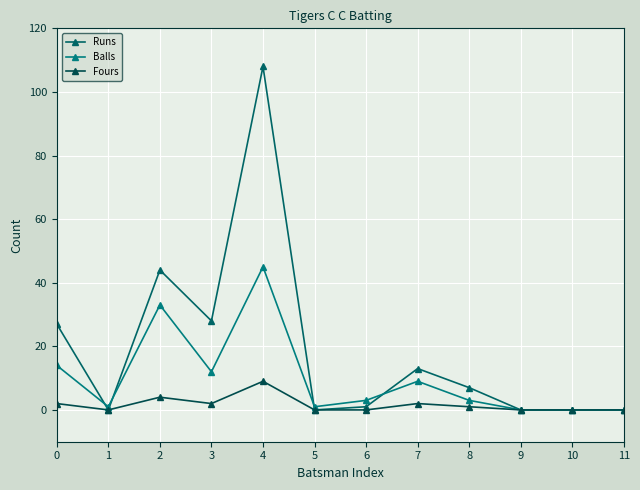

Reading right to left, extract all data points from this chart.

Runs: 11=0	10=0	9=0	8=7	7=13	6=1	5=0	4=108	3=28	2=44	1=0	0=27
Balls: 11=0	10=0	9=0	8=3	7=9	6=3	5=1	4=45	3=12	2=33	1=1	0=14
Fours: 11=0	10=0	9=0	8=1	7=2	6=0	5=0	4=9	3=2	2=4	1=0	0=2